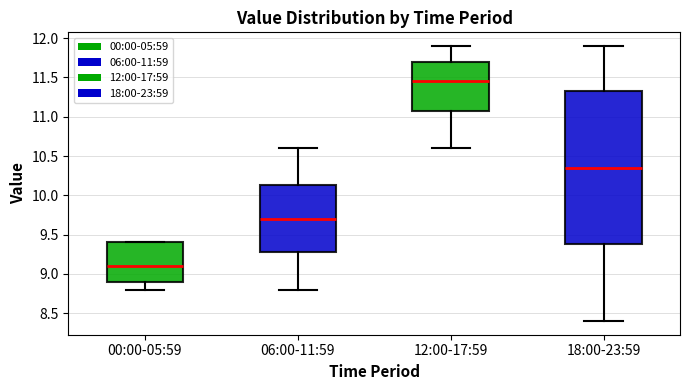

Where does the median line of the box for 00:00-05:59 sit on the y-axis? The values are not printed on the chart, so give them approximately, as read against the axis.

9.10